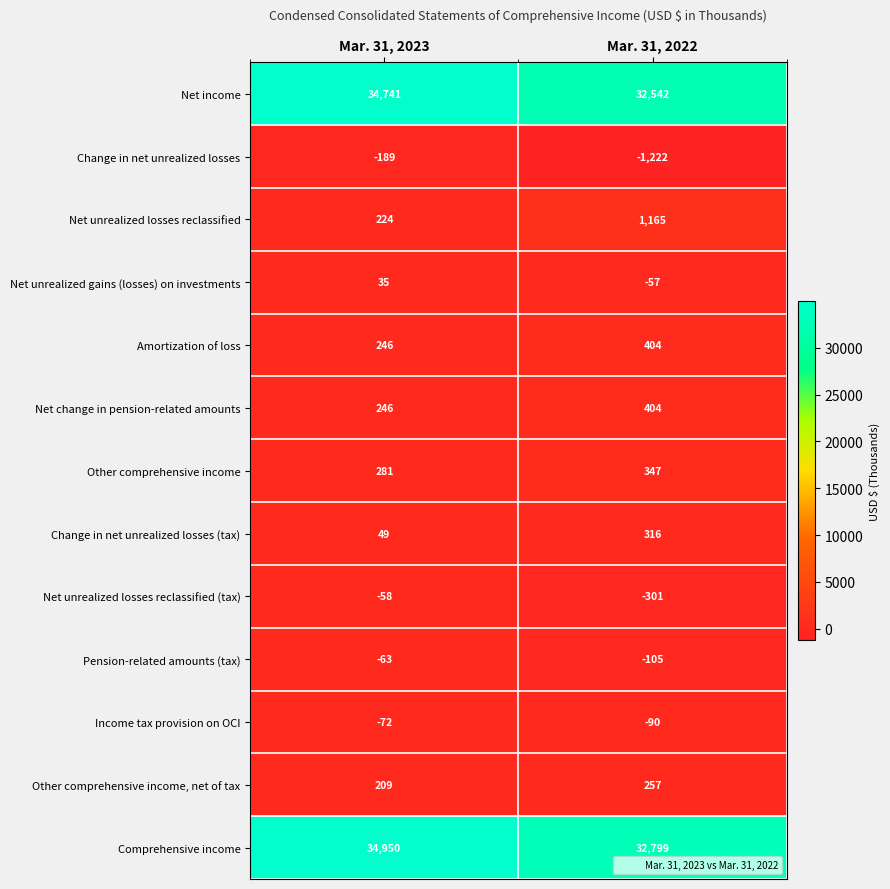

Is the value of Pension-related amounts (tax) at Mar. 31, 2022 greater than the value of Net unrealized losses reclassified (tax) at Mar. 31, 2023?

No